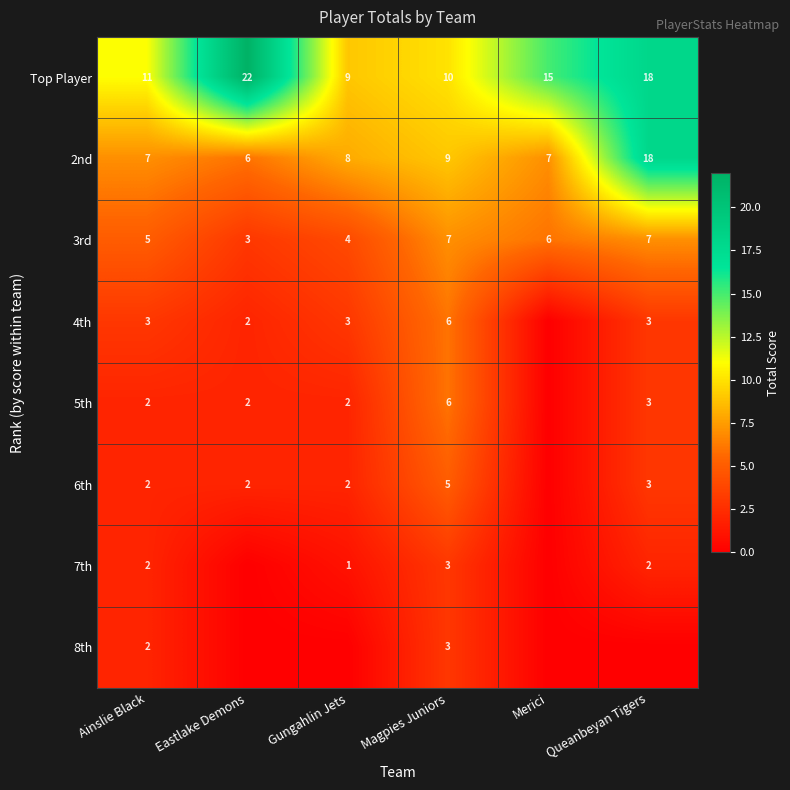

Where does the Top Player series first go above 15?

Eastlake Demons